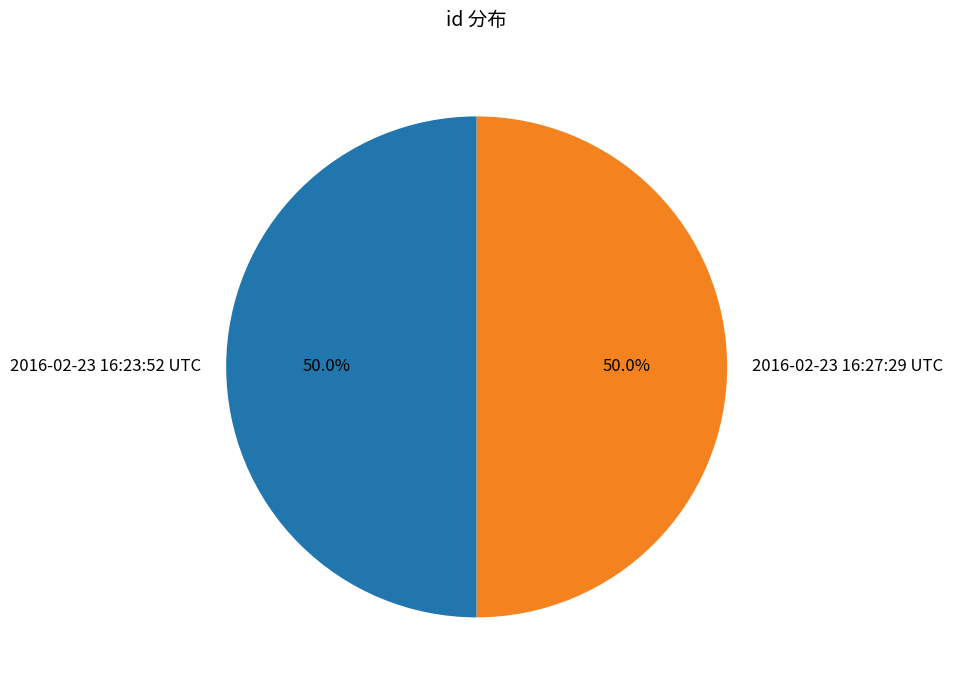

What percentage is the 2016-02-23 16:23:52 UTC slice, to the nearest percent?

50%